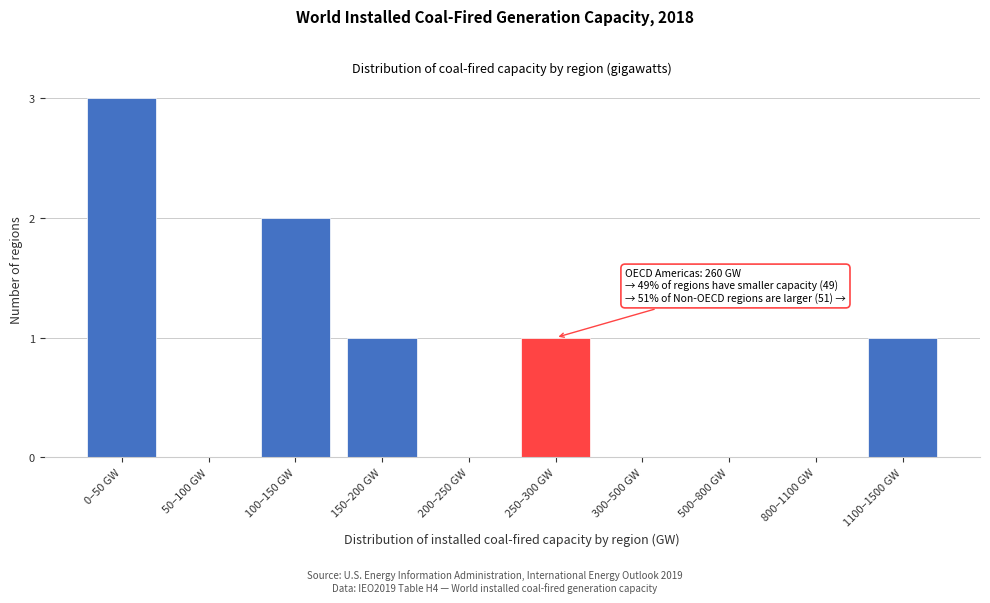

Reading left to right, what are all the values shown in this chart?

0–50 GW=3	50–100 GW=0	100–150 GW=2	150–200 GW=1	200–250 GW=0	250–300 GW=1	300–500 GW=0	500–800 GW=0	800–1100 GW=0	1100–1500 GW=1